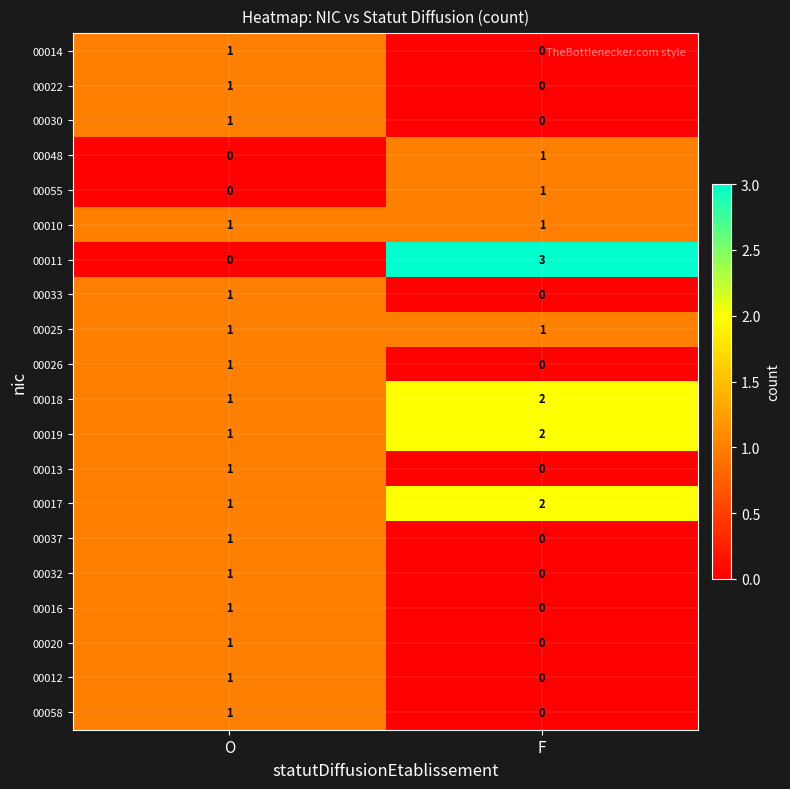

The value of 00033 at O is 0. True or false?

False